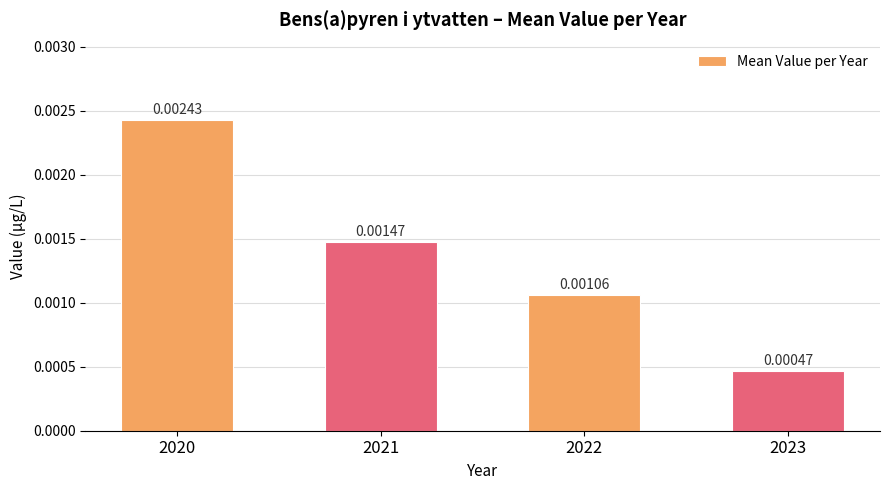

Which has a higher value, 2021 or 2023?

2021